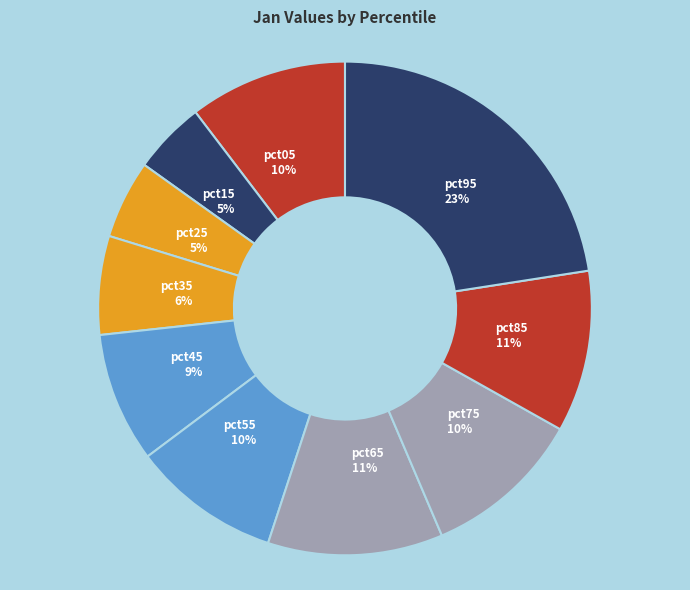

Is there a majority slice in this chart?

No